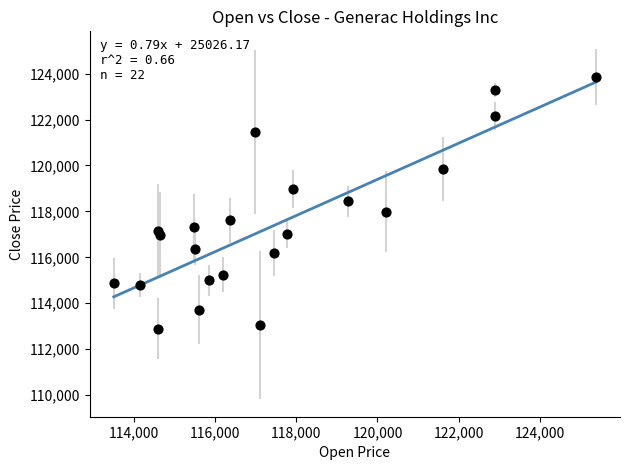

What is the range of X values (max minus min)?

11896